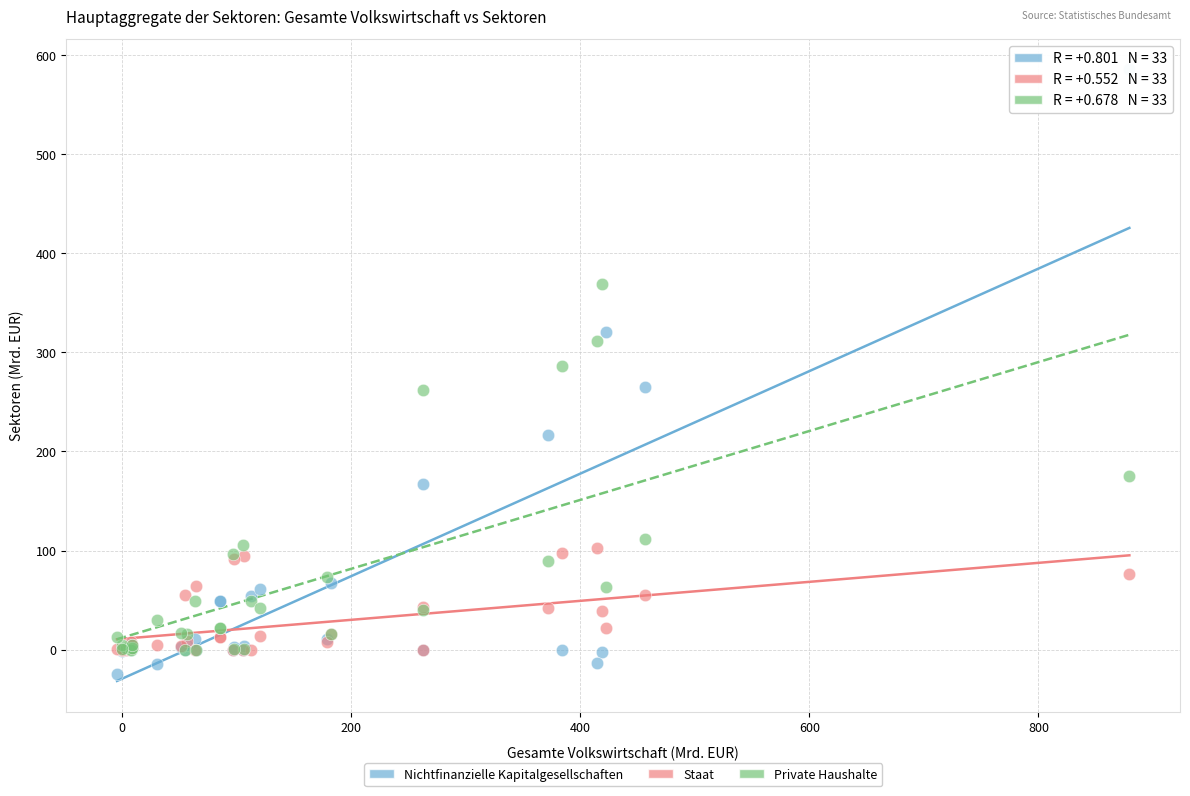

In the Private Haushalte series, what Y value is closest to 184?

174.9